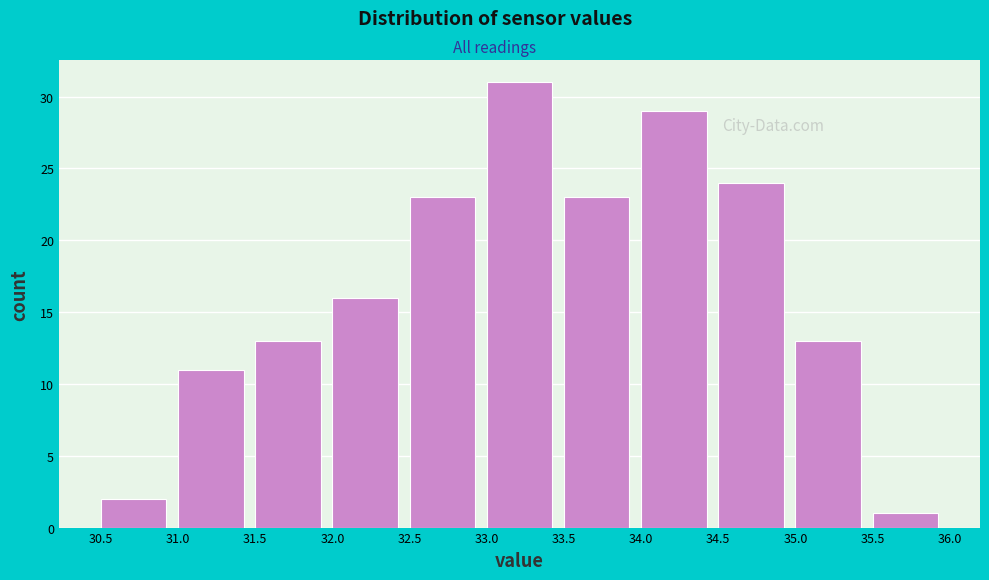

Reading left to right, list every bar in this chart as the range it spans on the x-axis followed by its height. The values are not printed on the chart, so give them approximately, as read against the axis.

30.5 to 31.0: 2
31.0 to 31.5: 11
31.5 to 32.0: 13
32.0 to 32.5: 16
32.5 to 33.0: 23
33.0 to 33.5: 31
33.5 to 34.0: 23
34.0 to 34.5: 29
34.5 to 35.0: 24
35.0 to 35.5: 13
35.5 to 36.0: 1